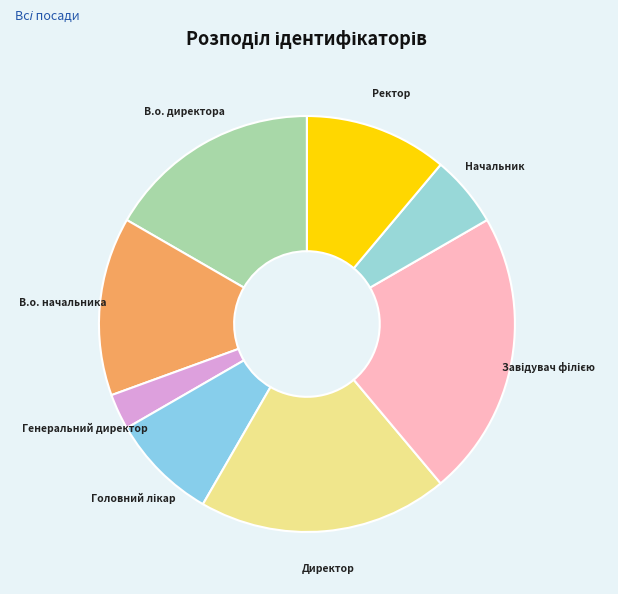

Is it true that В.о. начальника is 14% of the pie?

True